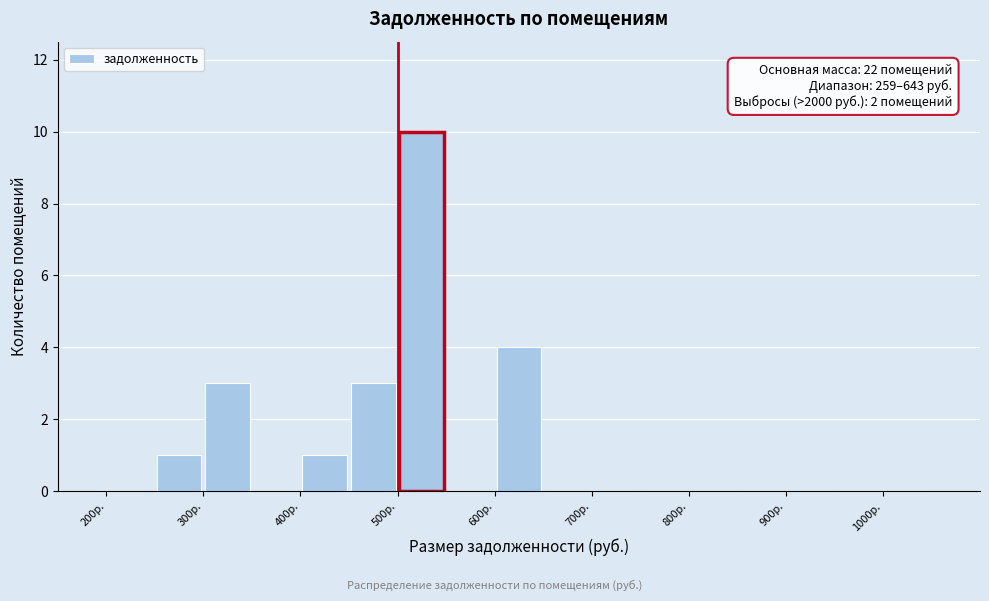

Which range on the x-axis has the tallest bar?

500 to 550